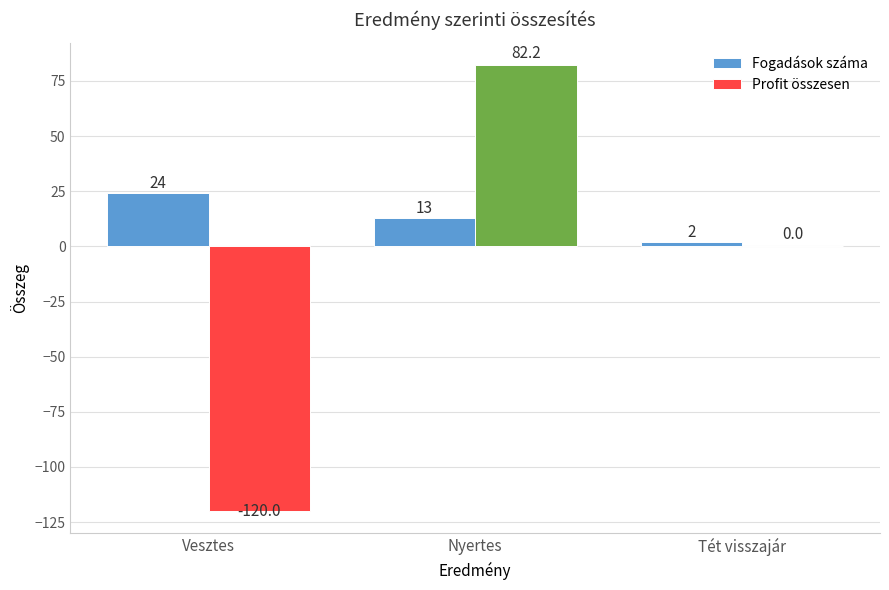

What is the total value across all series at Vesztes?

-96.0